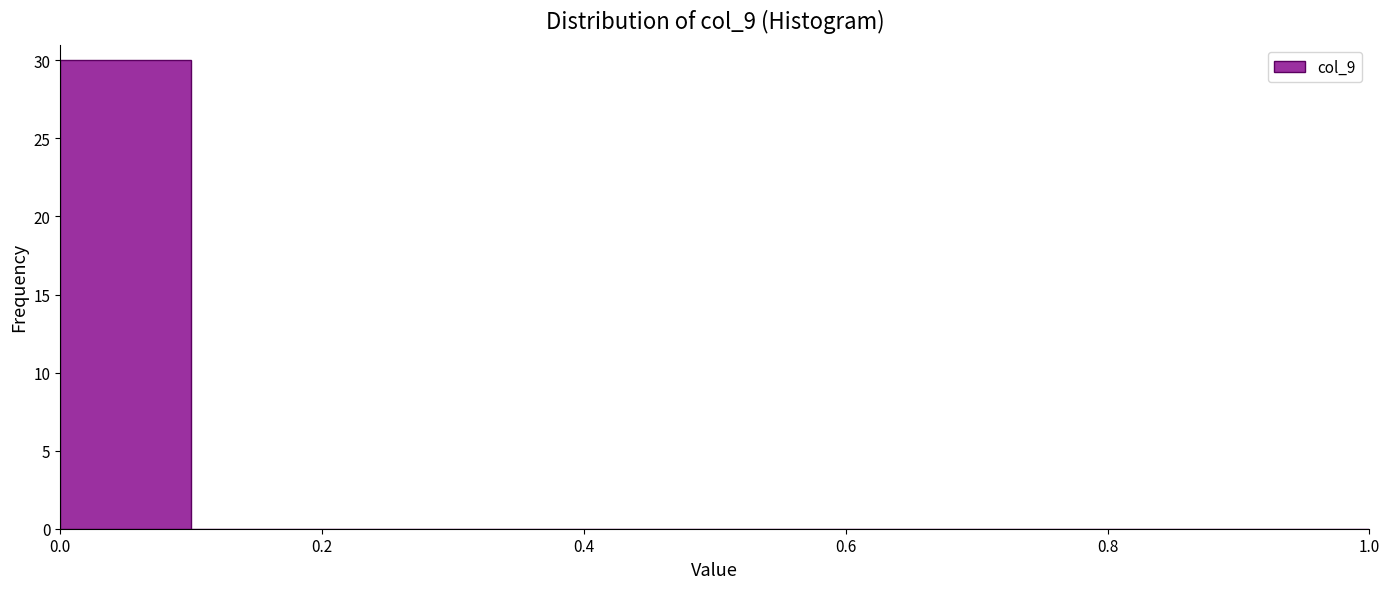

Reading left to right, transcribe this chart: for each bar, give the range it covers on the x-axis and its height. The values are not printed on the chart, so give them approximately, as read against the axis.

0.0 to 0.1: 30
0.1 to 0.2: 0
0.2 to 0.3: 0
0.3 to 0.4: 0
0.4 to 0.5: 0
0.5 to 0.6: 0
0.6 to 0.7: 0
0.7 to 0.8: 0
0.8 to 0.9: 0
0.9 to 1.0: 0